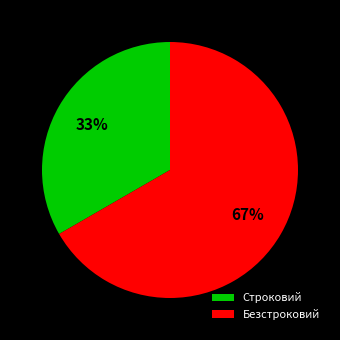

To the nearest percent, what is the combined percentage of Строковий and Безстроковий?

100%